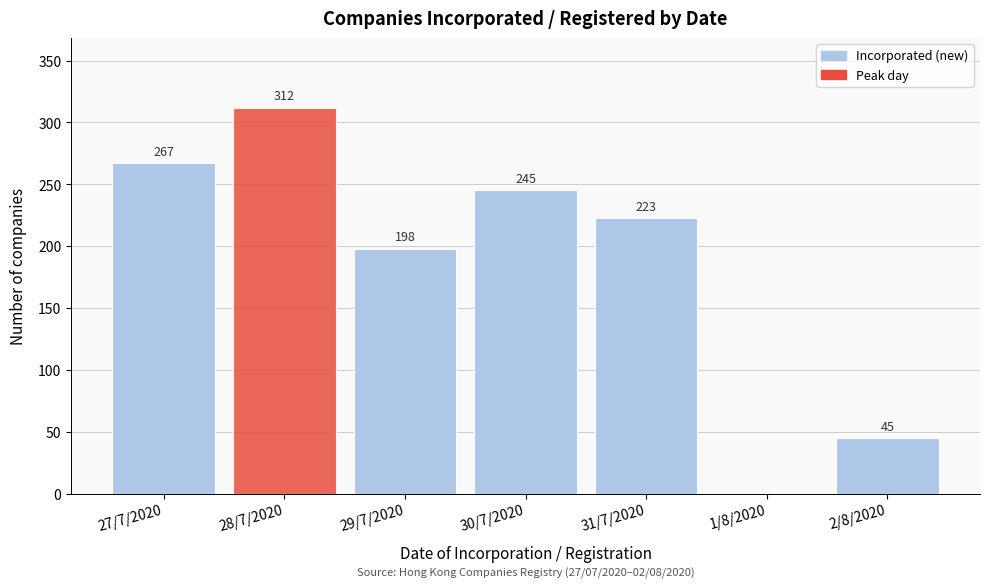

Reading left to right, what are all the values shown in this chart?

27/7/2020=267	28/7/2020=312	29/7/2020=198	30/7/2020=245	31/7/2020=223	1/8/2020=0	2/8/2020=45